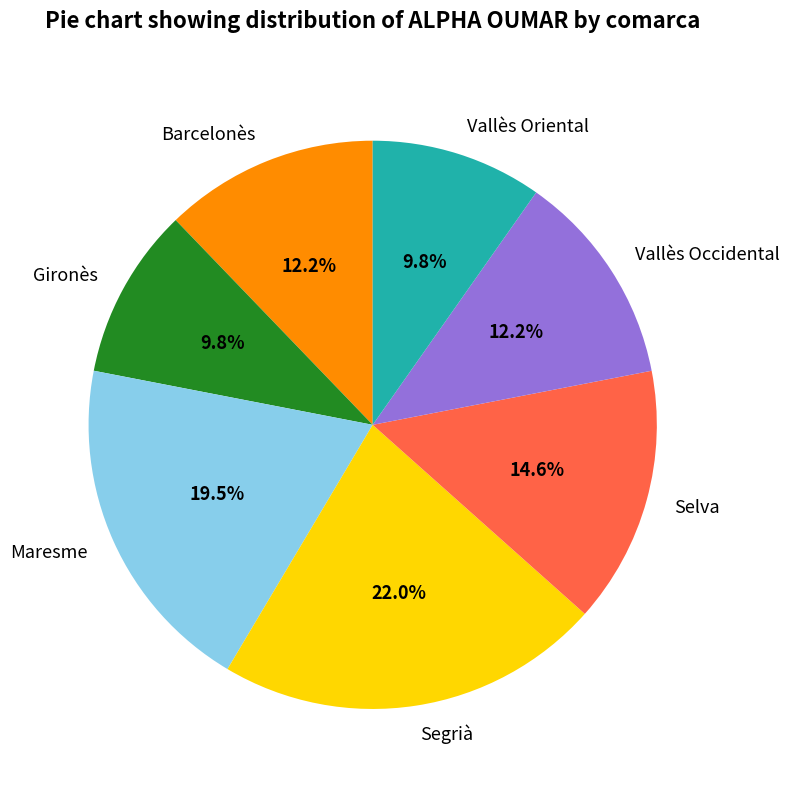

Which slice is the largest?

Segrià